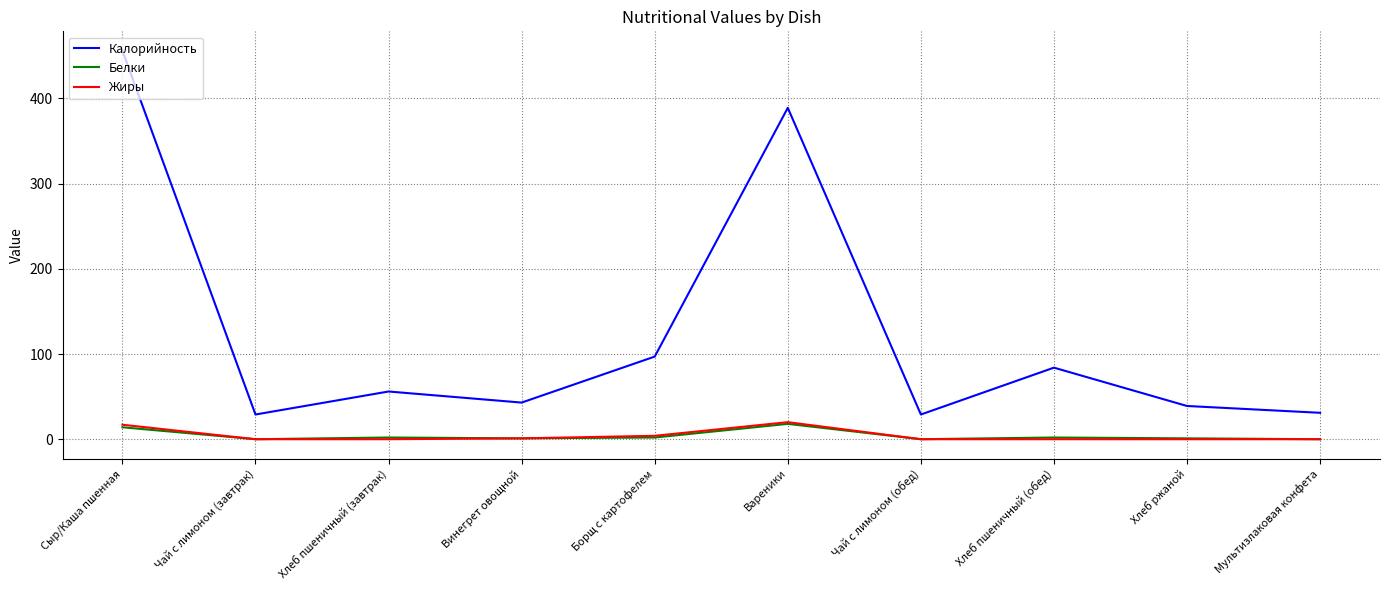

True or false: Жиры has a value of 0 at Хлеб пшеничный (завтрак).

True